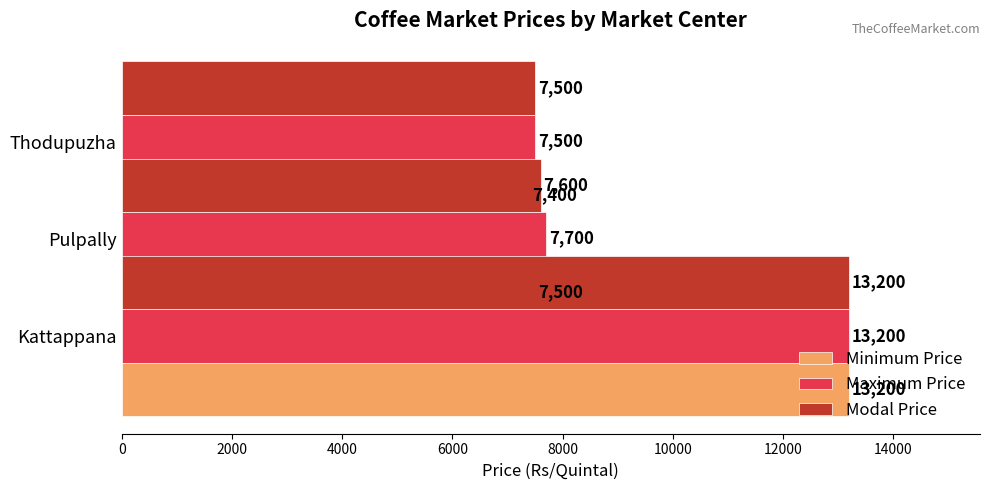

How many groups of bars are there?

3